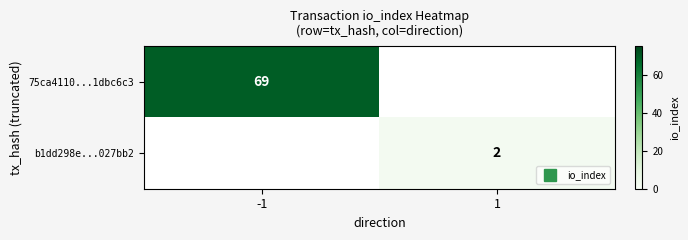

Rank the categories by 75ca4110...1dbc6c3 value from lowest to highest.

-1, 1